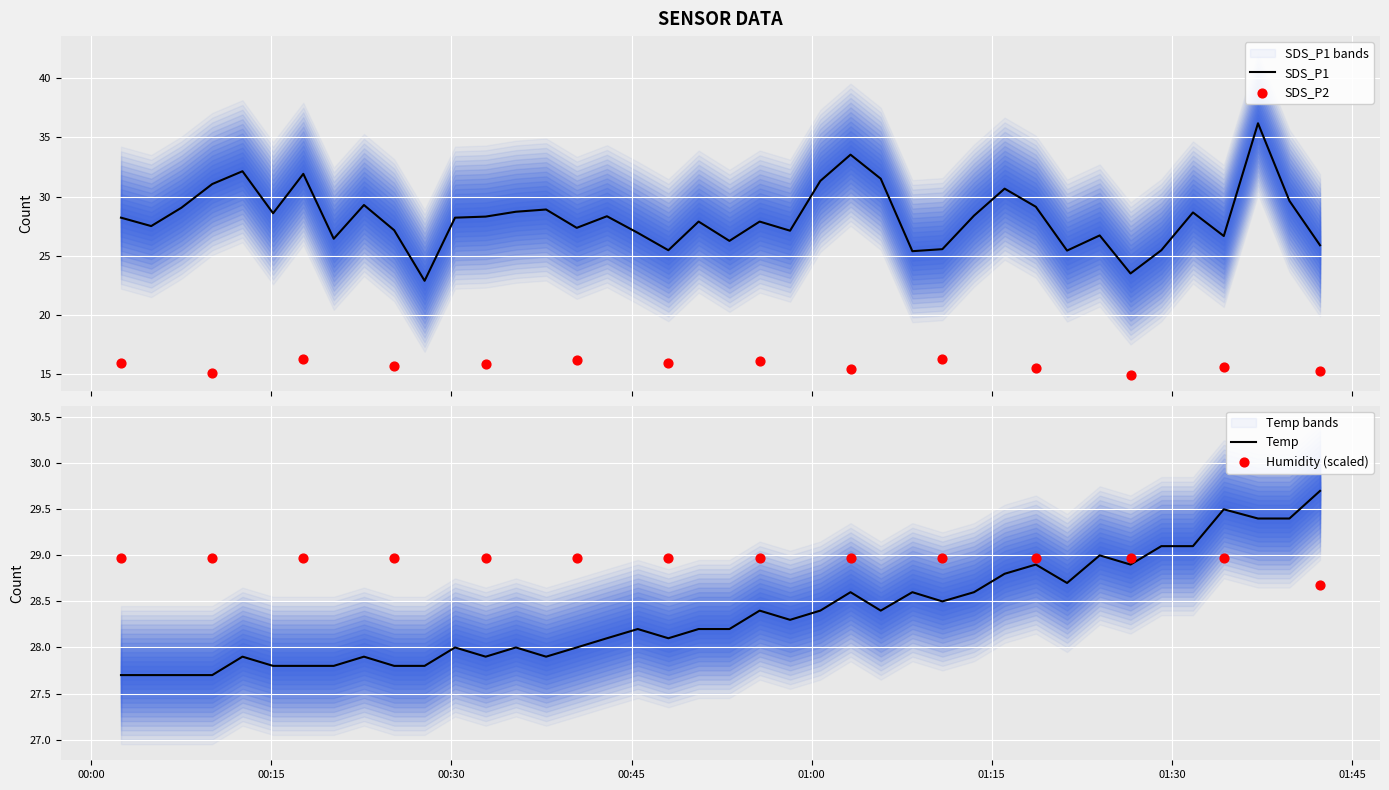

Is the value of SDS_P1 at 2022/05/29 00:07:31 greater than the value of Temp at 2022/05/29 01:16:04?

Yes